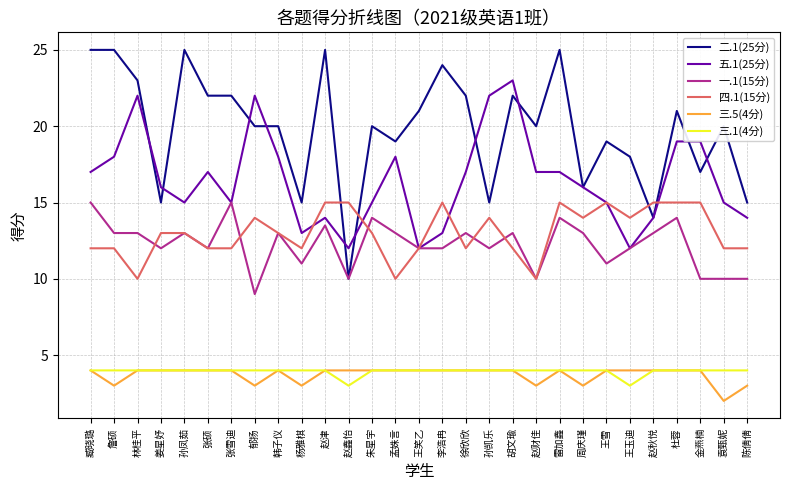

Reading left to right, extract all data points from this chart.

二.1(25分): 25.0	25.0	23.0	15.0	25.0	22.0	22.0	20.0	20.0	15.0	25.0	10.0	20.0	19.0	21.0	24.0	22.0	15.0	22.0	20.0	25.0	16.0	19.0	18.0	14.0	21.0	17.0	20.0	15.0
五.1(25分): 17.0	18.0	22.0	16.0	15.0	17.0	15.0	22.0	18.0	13.0	14.0	12.0	15.0	18.0	12.0	13.0	17.0	22.0	23.0	17.0	17.0	16.0	15.0	12.0	14.0	19.0	19.0	15.0	14.0
一.1(15分): 15.0	13.0	13.0	12.0	13.0	12.0	15.0	9.0	13.0	11.0	13.5	10.0	14.0	13.0	12.0	12.0	13.0	12.0	13.0	10.0	14.0	13.0	11.0	12.0	13.0	14.0	10.0	10.0	10.0
四.1(15分): 12.0	12.0	10.0	13.0	13.0	12.0	12.0	14.0	13.0	12.0	15.0	15.0	13.0	10.0	12.0	15.0	12.0	14.0	12.0	10.0	15.0	14.0	15.0	14.0	15.0	15.0	15.0	12.0	12.0
三.5(4分): 4.0	3.0	4.0	4.0	4.0	4.0	4.0	3.0	4.0	3.0	4.0	4.0	4.0	4.0	4.0	4.0	4.0	4.0	4.0	3.0	4.0	3.0	4.0	4.0	4.0	4.0	4.0	2.0	3.0
三.1(4分): 4.0	4.0	4.0	4.0	4.0	4.0	4.0	4.0	4.0	4.0	4.0	3.0	4.0	4.0	4.0	4.0	4.0	4.0	4.0	4.0	4.0	4.0	4.0	3.0	4.0	4.0	4.0	4.0	4.0